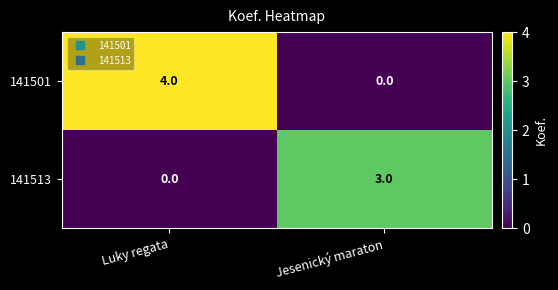

What is the approximate value of 141501 at Luky regata?

4